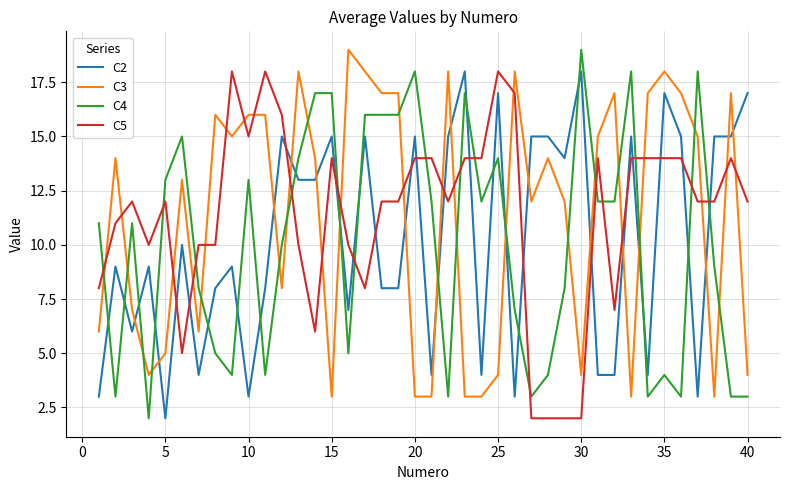

After their last crossing, which series has the higher values: C4 or C2?

C2